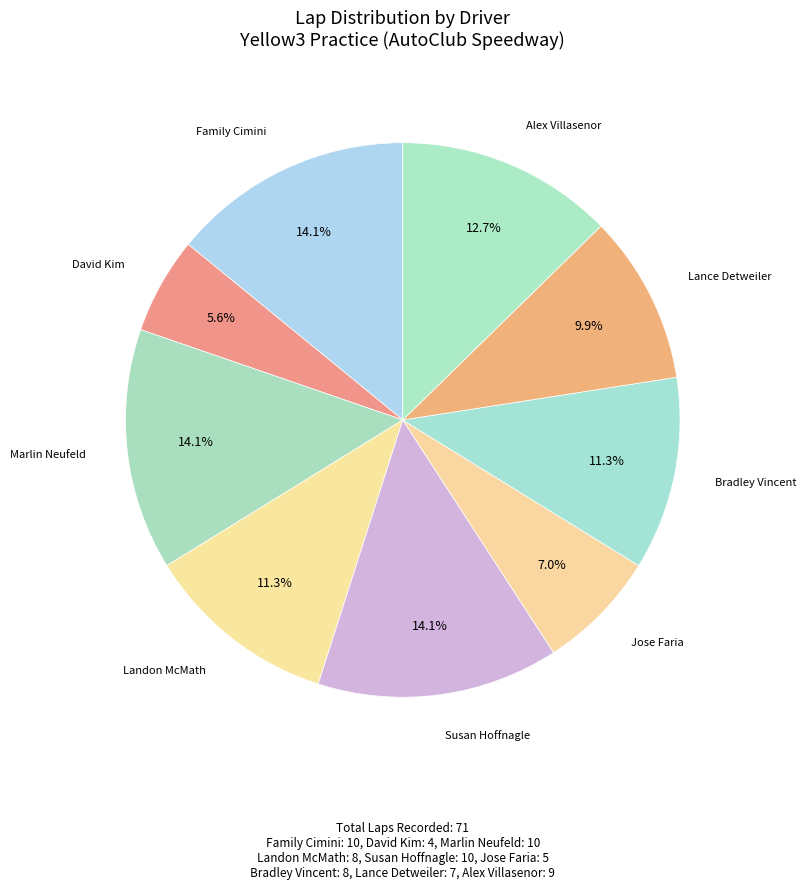

What is the smallest slice in the pie chart?

David Kim